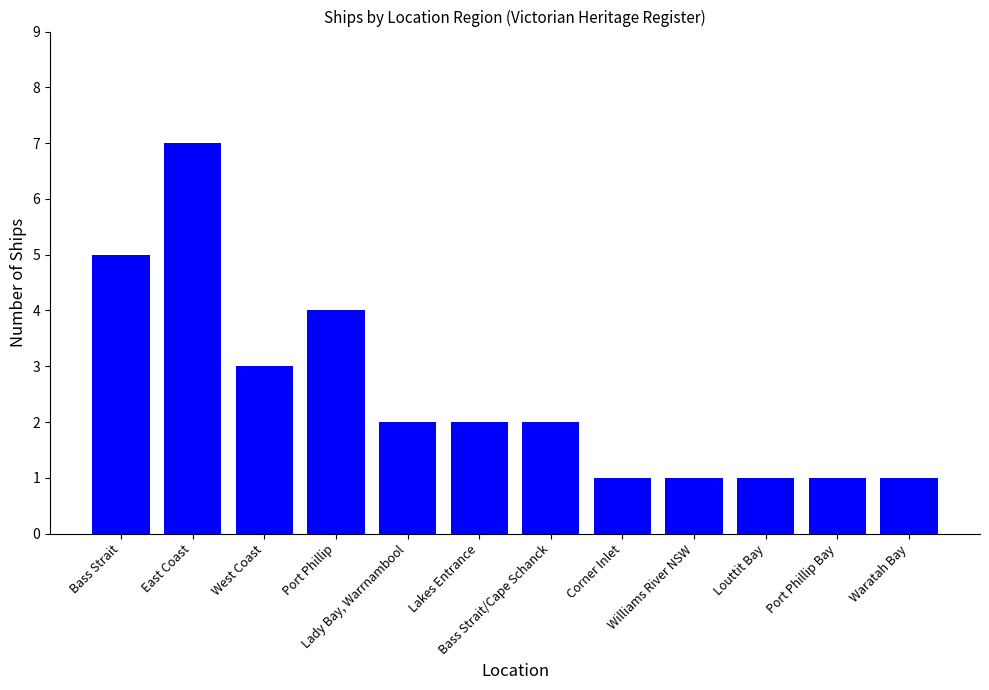

What is the ratio of the value at East Coast to the value at West Coast?

2.3